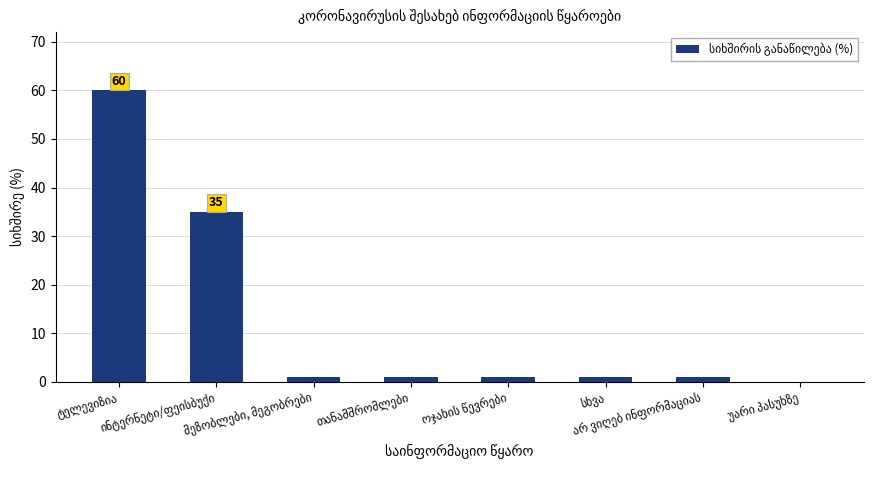

What is the sum of all values?

100